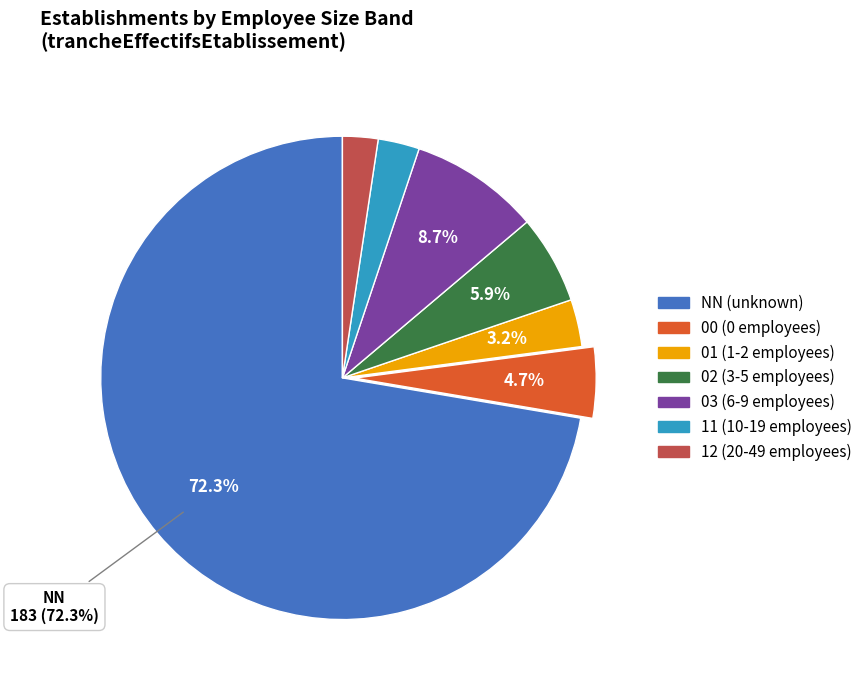

What is the ratio of the value at 12 to the value at 00?

0.5